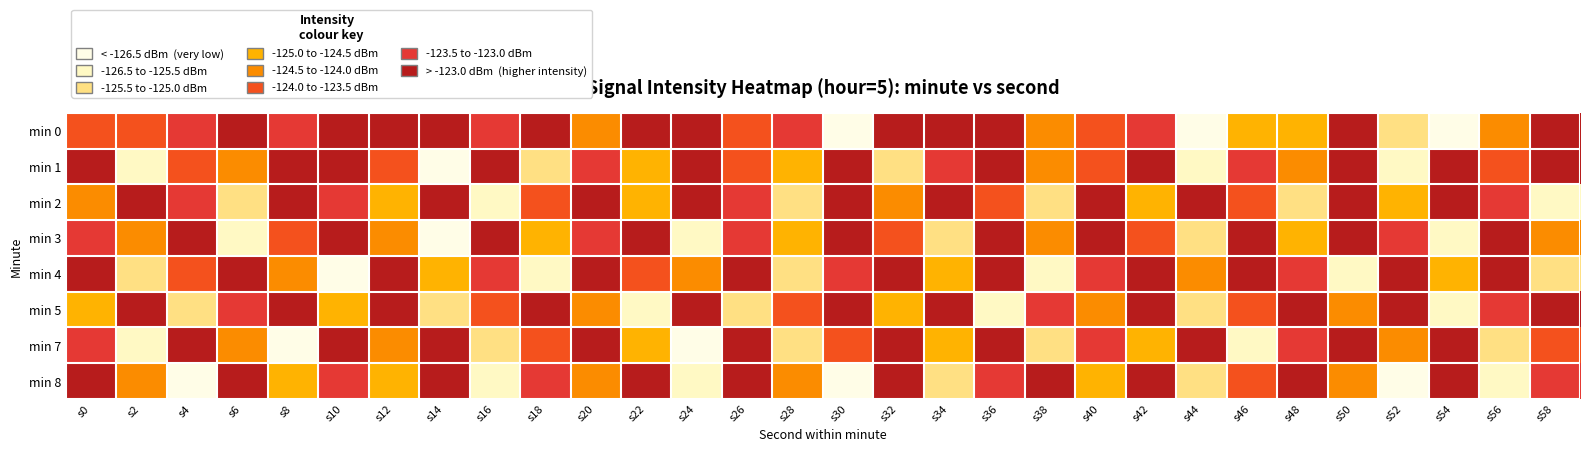

Between s36 and s56, which series saw the biggest shift?

min 0